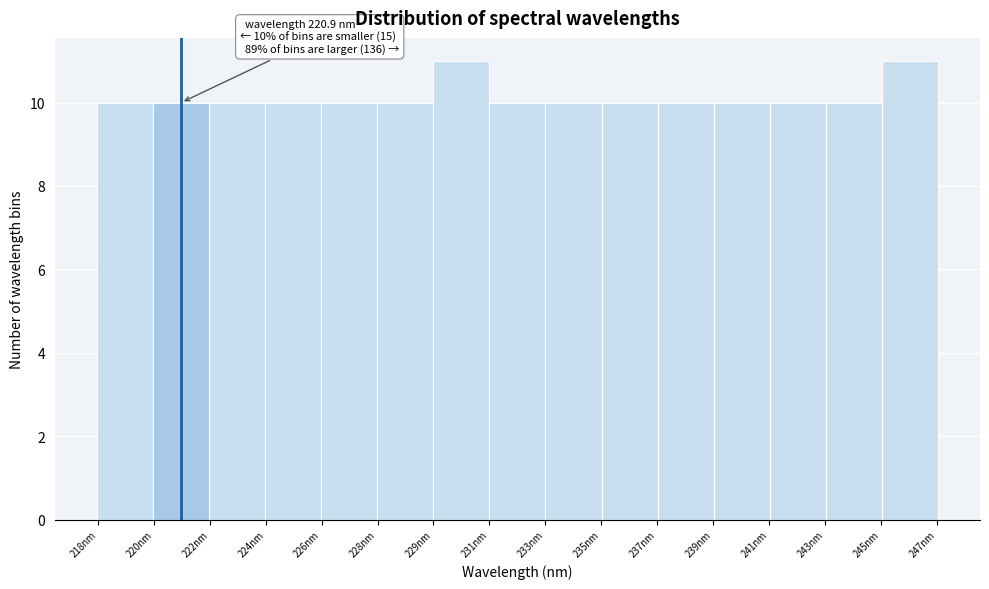

Reading left to right, transcribe all the data shown in this chart.

10	10	10	10	10	10	11	10	10	10	10	10	10	10	11